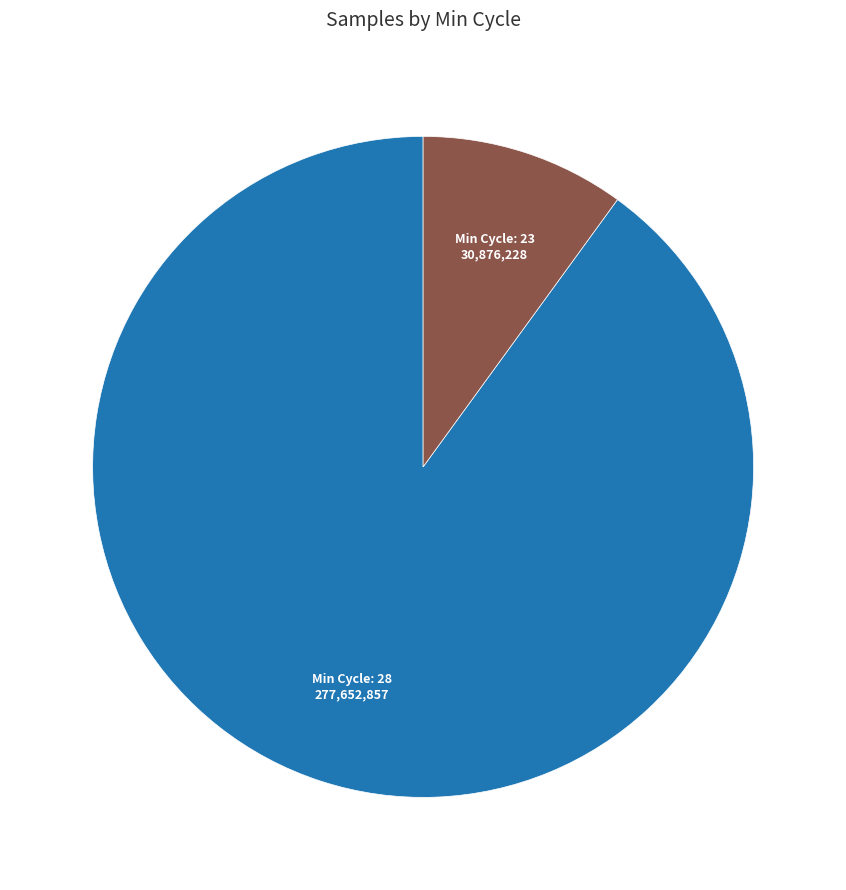

Is there any slice that represents more than half of the pie?

Yes